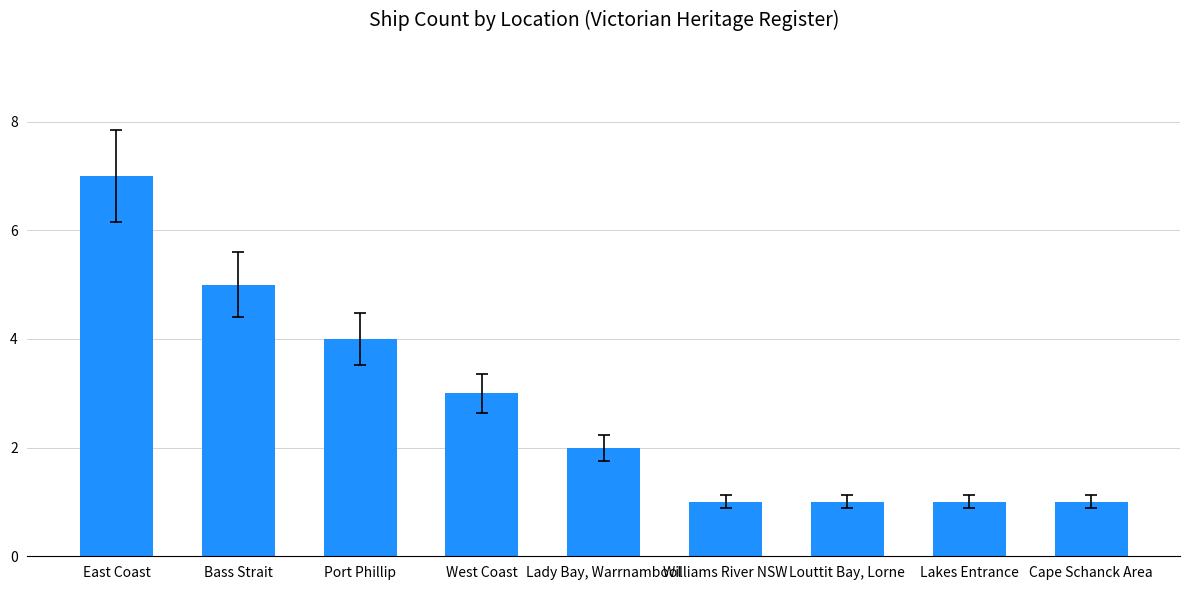

The chart shows a value of 1 at Williams River NSW. True or false?

True